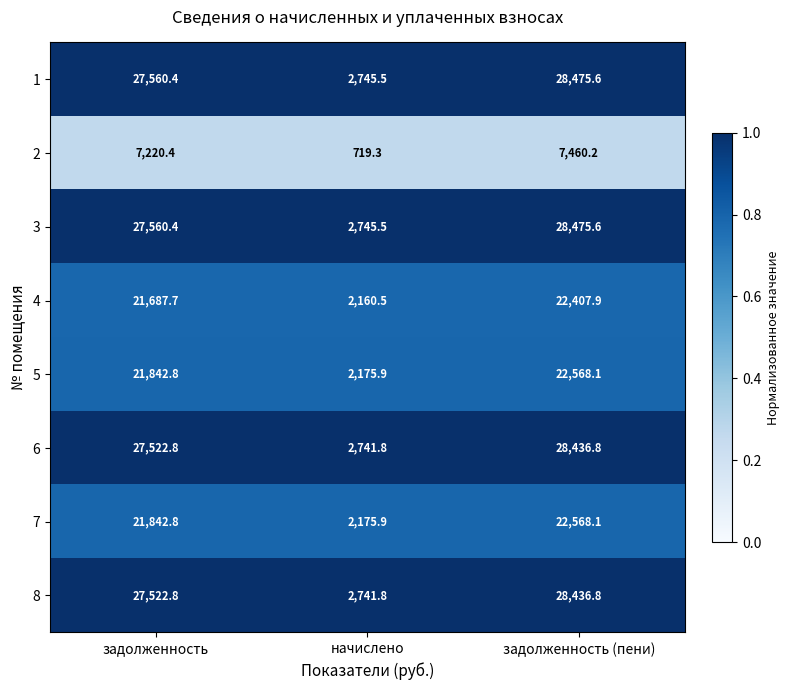

At which category is the sum across all series the highest?

задолженность (пени)